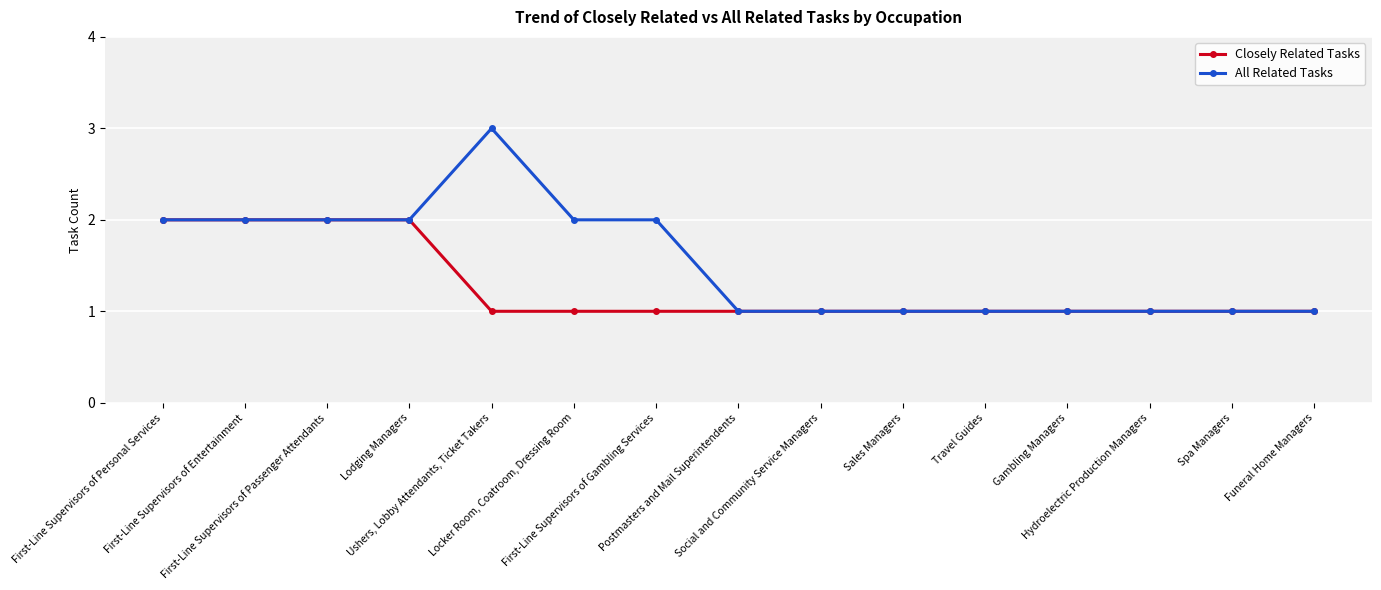

Rank the series by their maximum value, from highest to lowest.

All Related Tasks, Closely Related Tasks